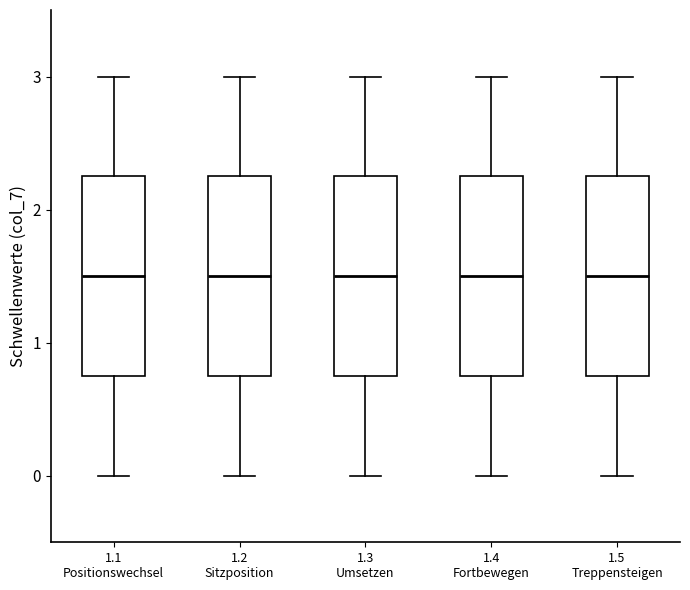

Reading left to right, transcribe this box plot: for each box, give where its median line is, the range the box spans, and where its two whiskers end, as read against the y-axis. The values are not printed on the chart, so give them approximately, as read against the axis.

1.1 Positionswechsel: median 1.5, box 0.8 to 2.3, whiskers 0.0 to 3.0
1.2 Sitzposition: median 1.5, box 0.8 to 2.3, whiskers 0.0 to 3.0
1.3 Umsetzen: median 1.5, box 0.8 to 2.3, whiskers 0.0 to 3.0
1.4 Fortbewegen: median 1.5, box 0.8 to 2.3, whiskers 0.0 to 3.0
1.5 Treppensteigen: median 1.5, box 0.8 to 2.3, whiskers 0.0 to 3.0